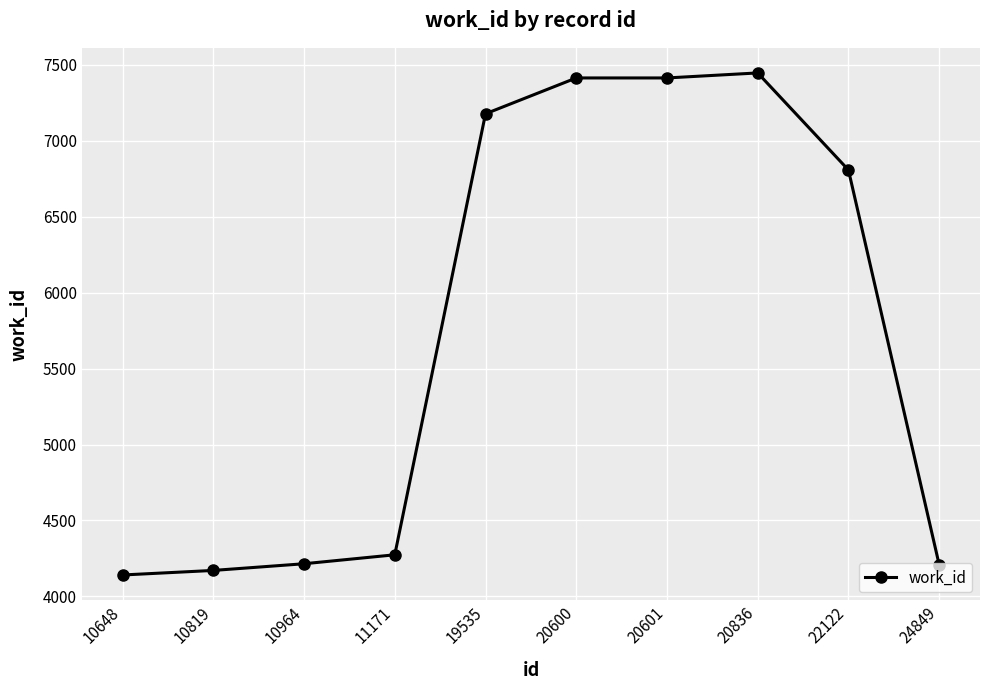

Read the value at 22122.

6808